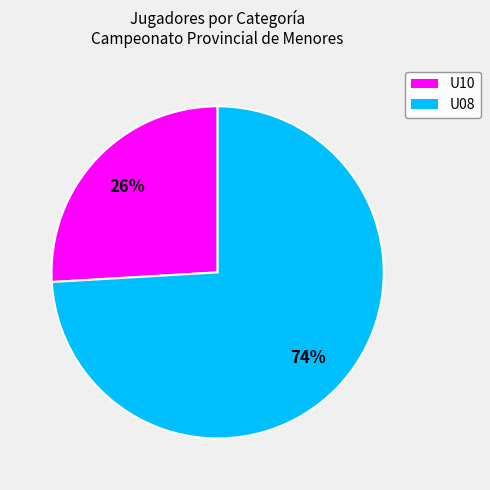

Is the sum of U08 and U10 greater than half?

Yes